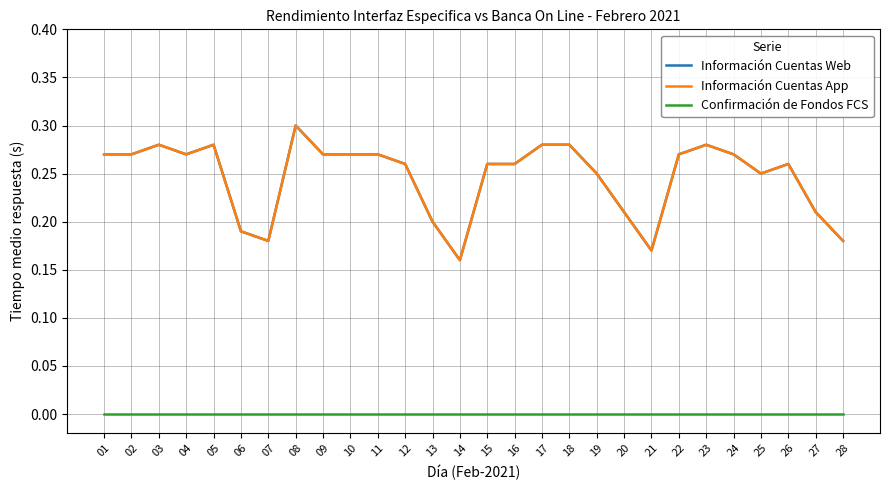

At which category does Información Cuentas App reach its first local peak?

03